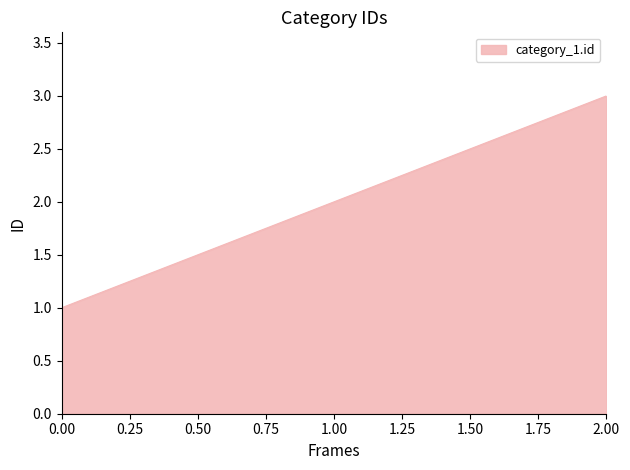

The value at 1.00 is 2. True or false?

True